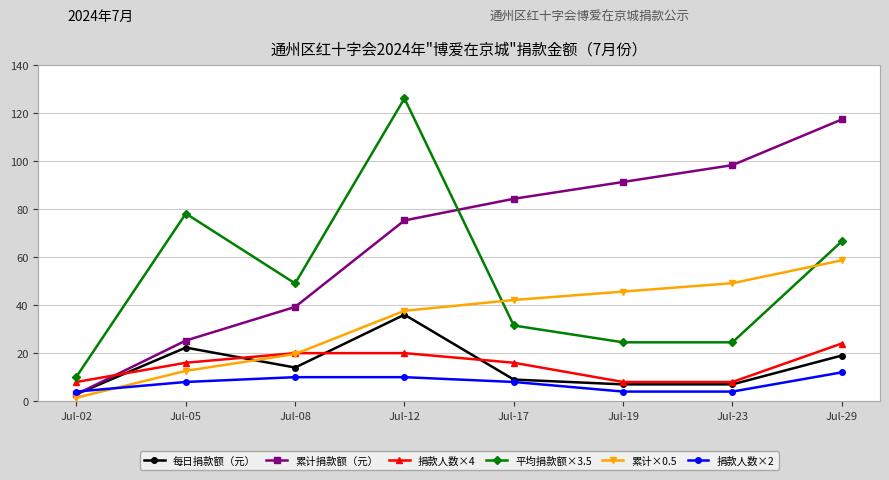

What is the smallest value displayed?

1.5